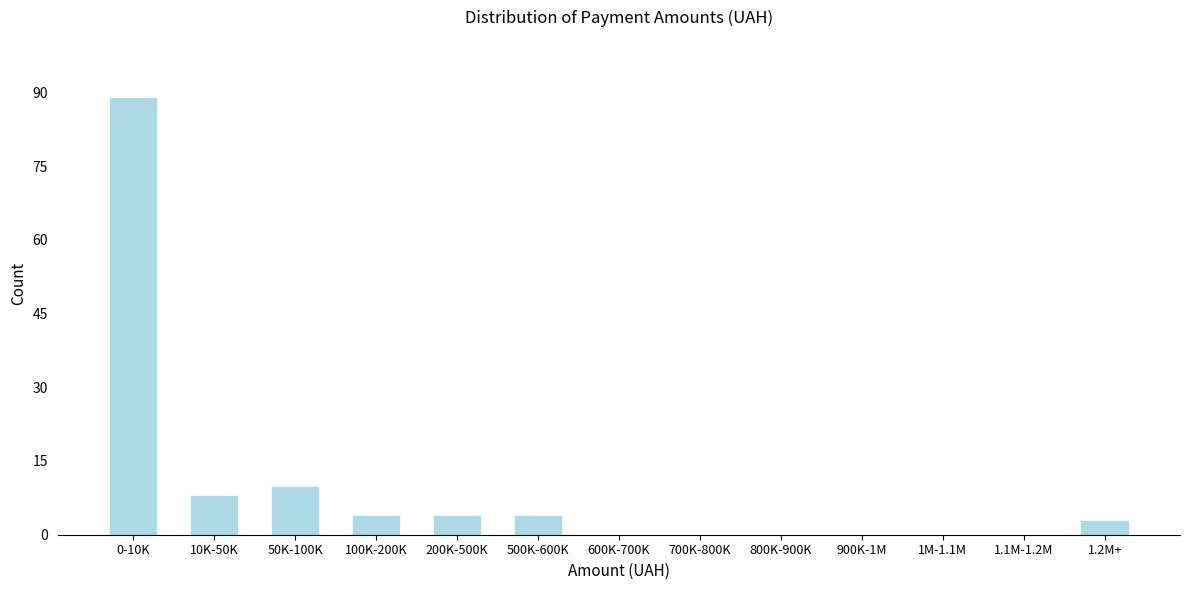

Reading right to left, list all the values displayed in this chart.

1.2M+=3	1.1M-1.2M=0	1M-1.1M=0	900K-1M=0	800K-900K=0	700K-800K=0	600K-700K=0	500K-600K=4	200K-500K=4	100K-200K=4	50K-100K=10	10K-50K=8	0-10K=89